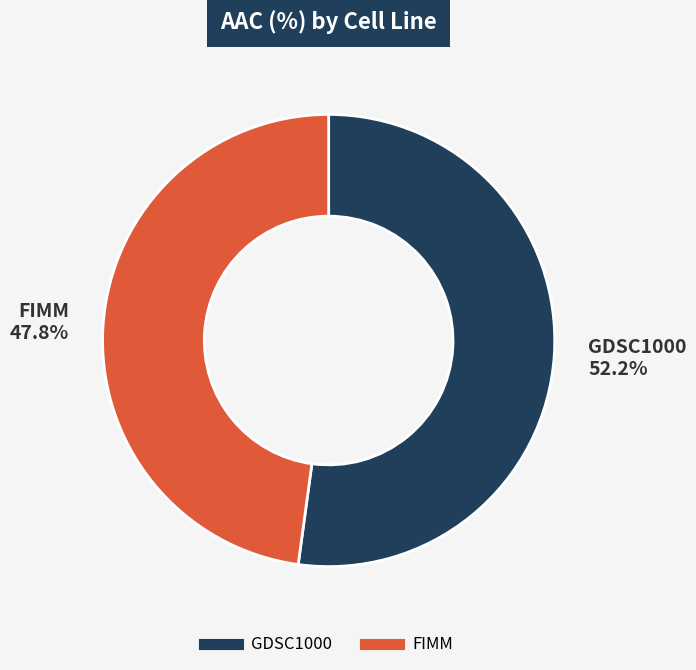

Does FIMM account for over 50% of the chart?

No